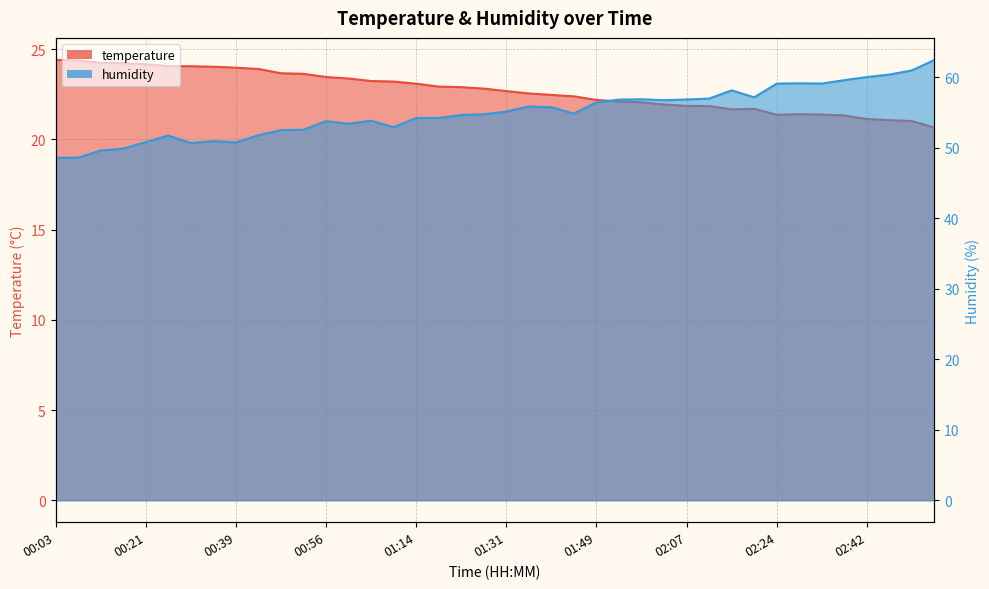

What is the smallest value displayed?

20.7